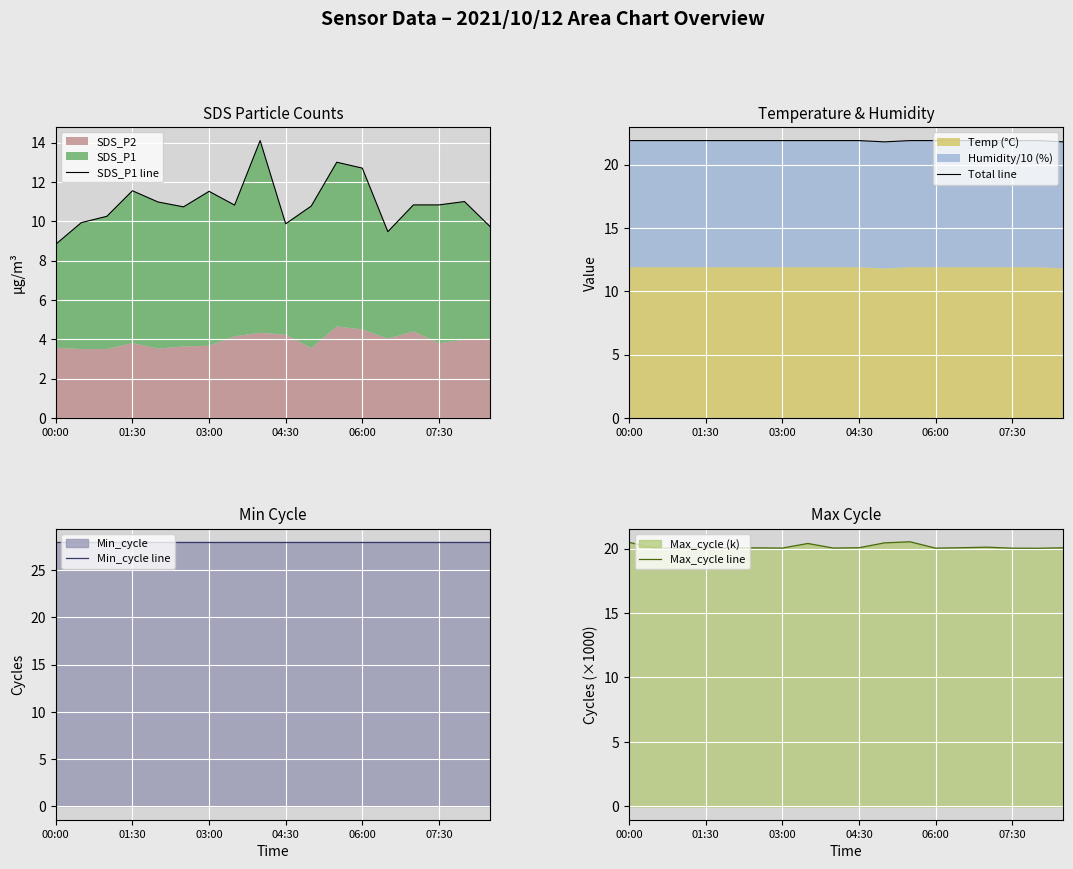

The value of Max_cycle line at 03:00 is 33.0. True or false?

False